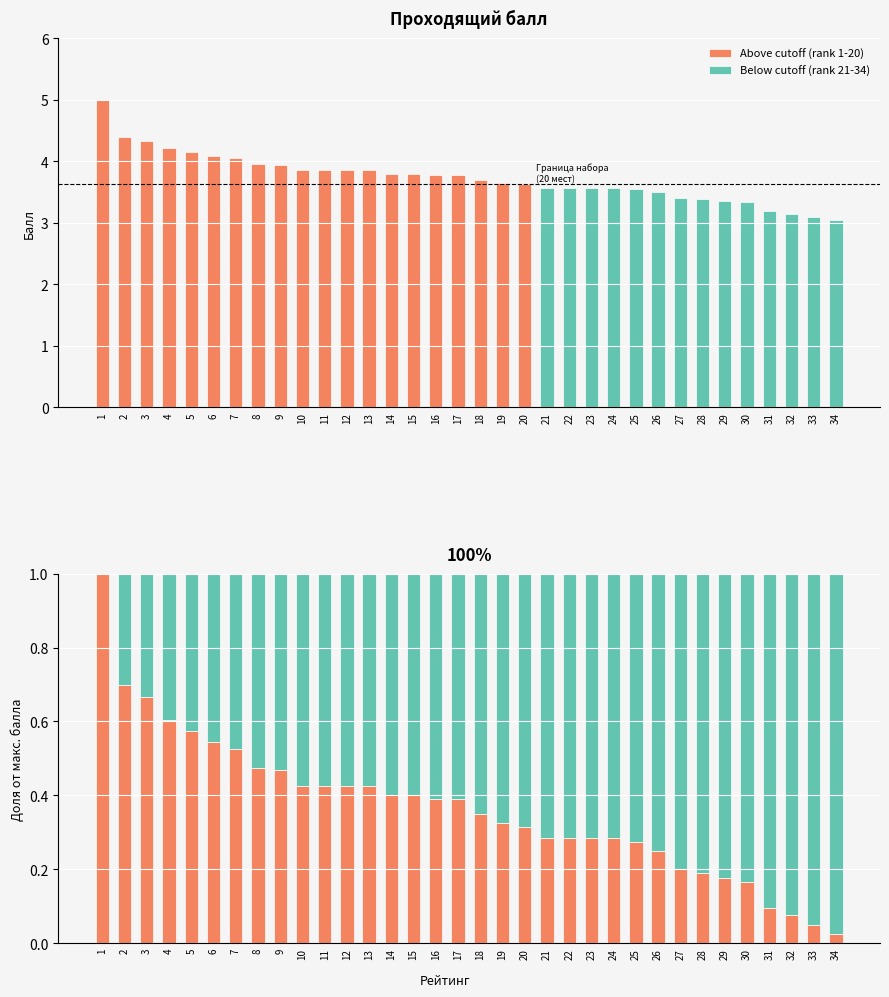

What value does the Above cutoff (rank 1-20) series have at 12?

0.4